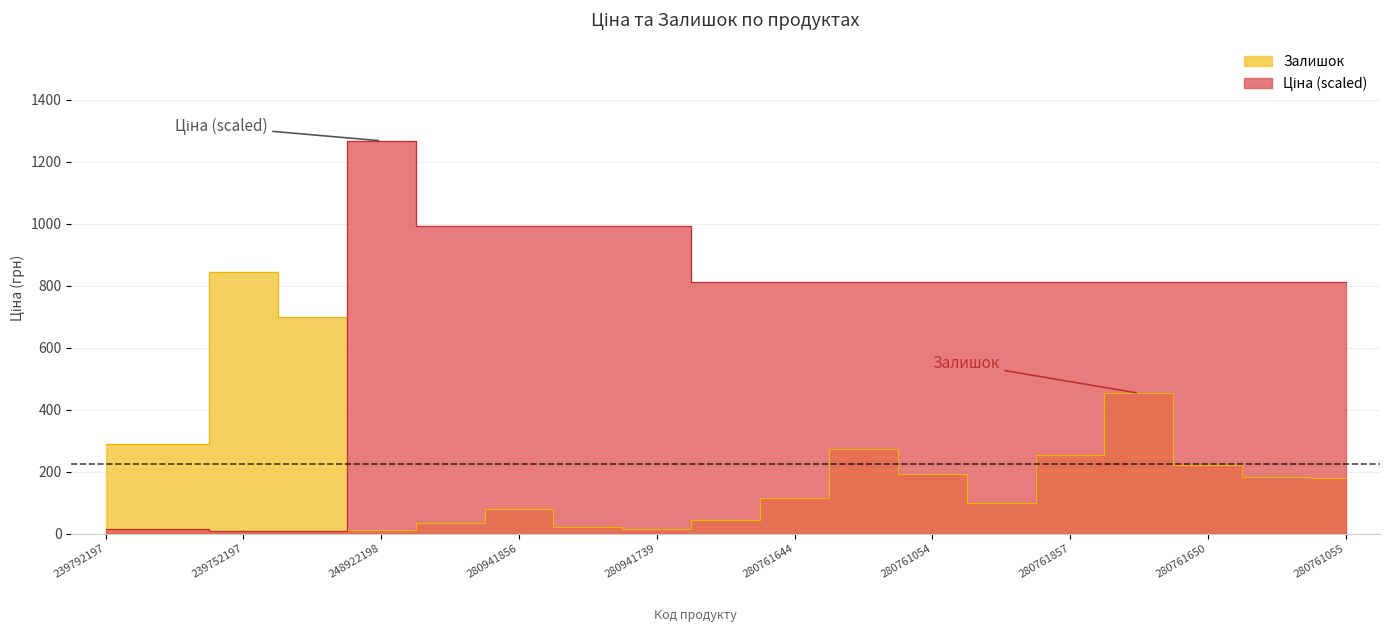

At which label does Ціна reach its peak?

248922198